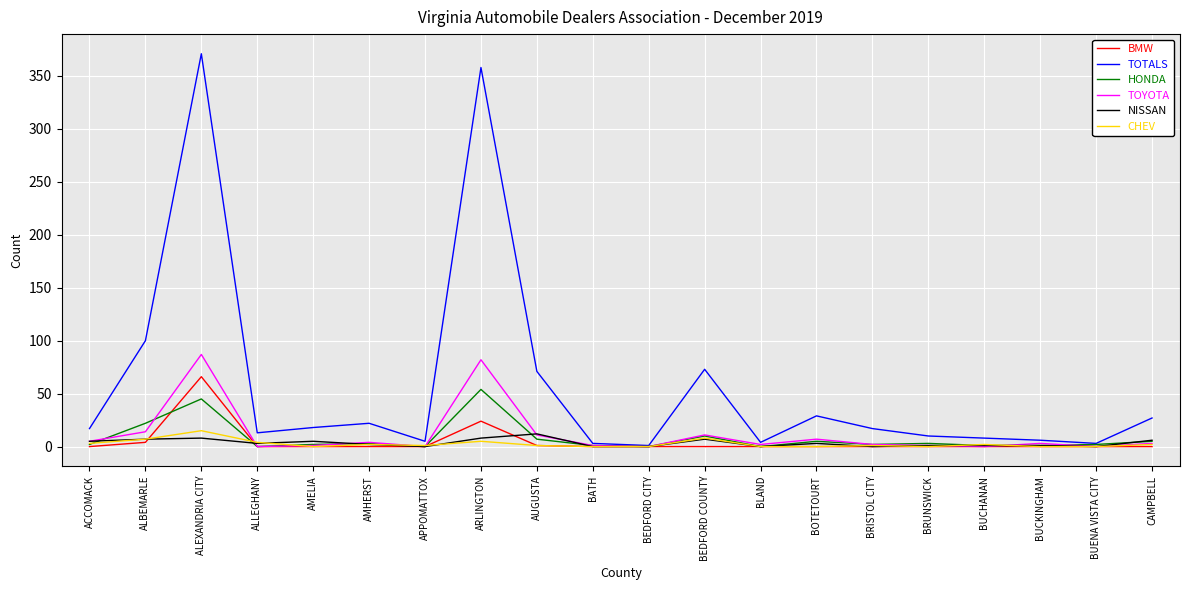

Which category has the highest value in the TOTALS series?

ALEXANDRIA CITY